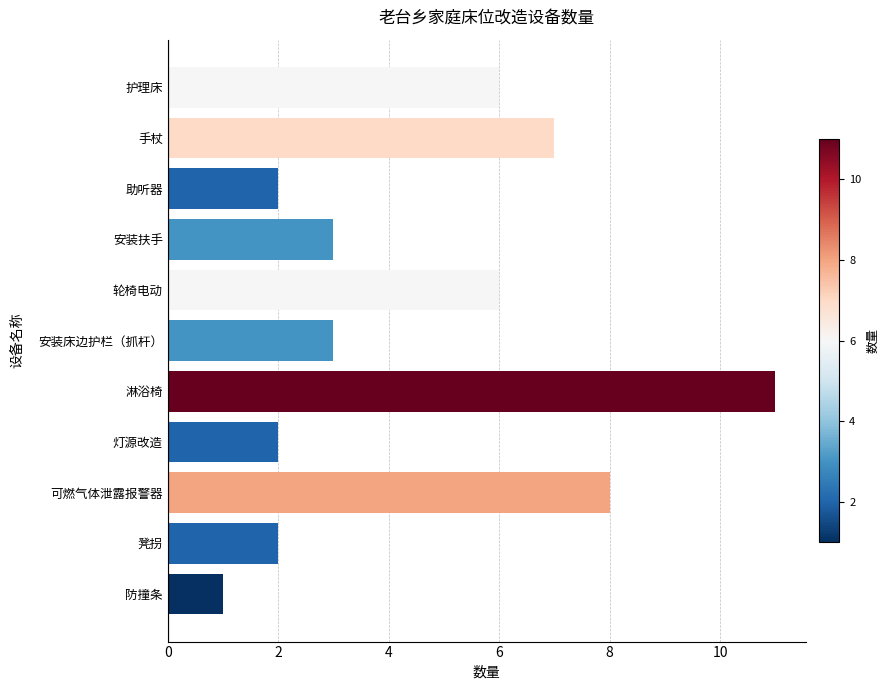

How many data points does each series have?

11